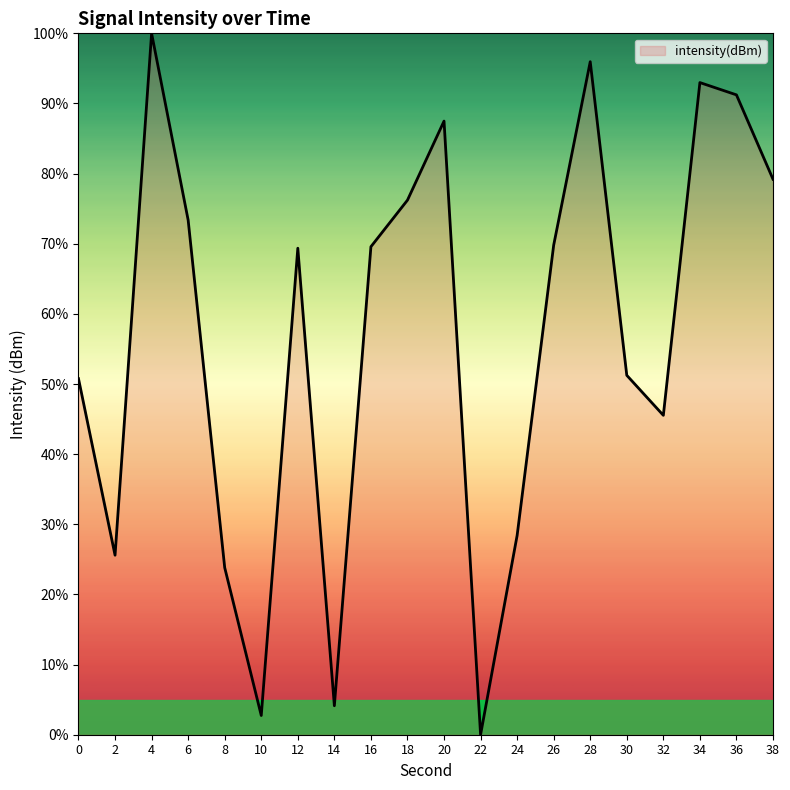

What is the change in value from 16 to 38?

+9.6